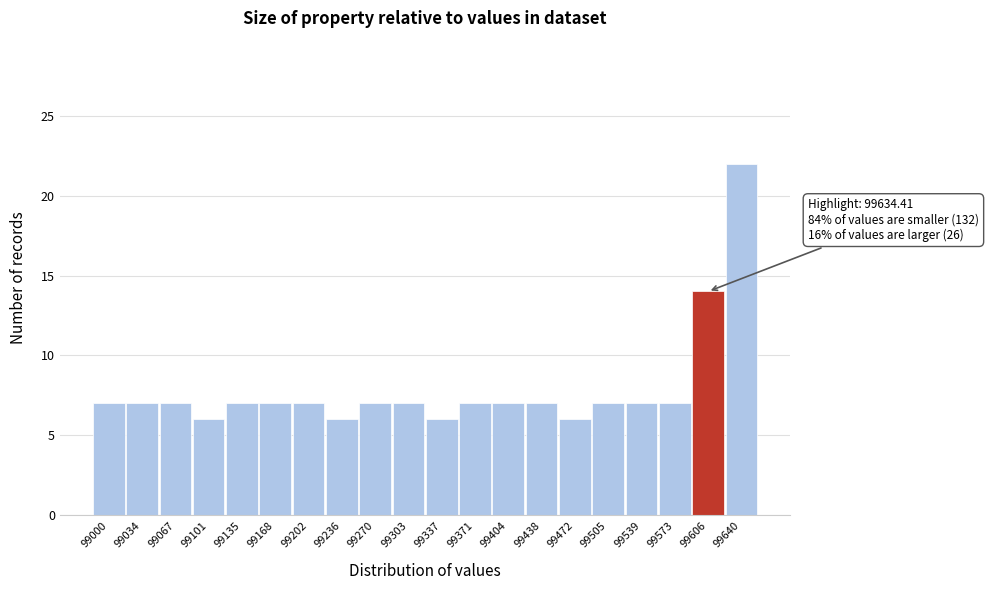

Reading left to right, transcribe all the data shown in this chart.

99000=7	99034=7	99067=7	99101=6	99135=7	99168=7	99202=7	99236=6	99270=7	99303=7	99337=6	99371=7	99404=7	99438=7	99472=6	99505=7	99539=7	99573=7	99606=14	99640=22